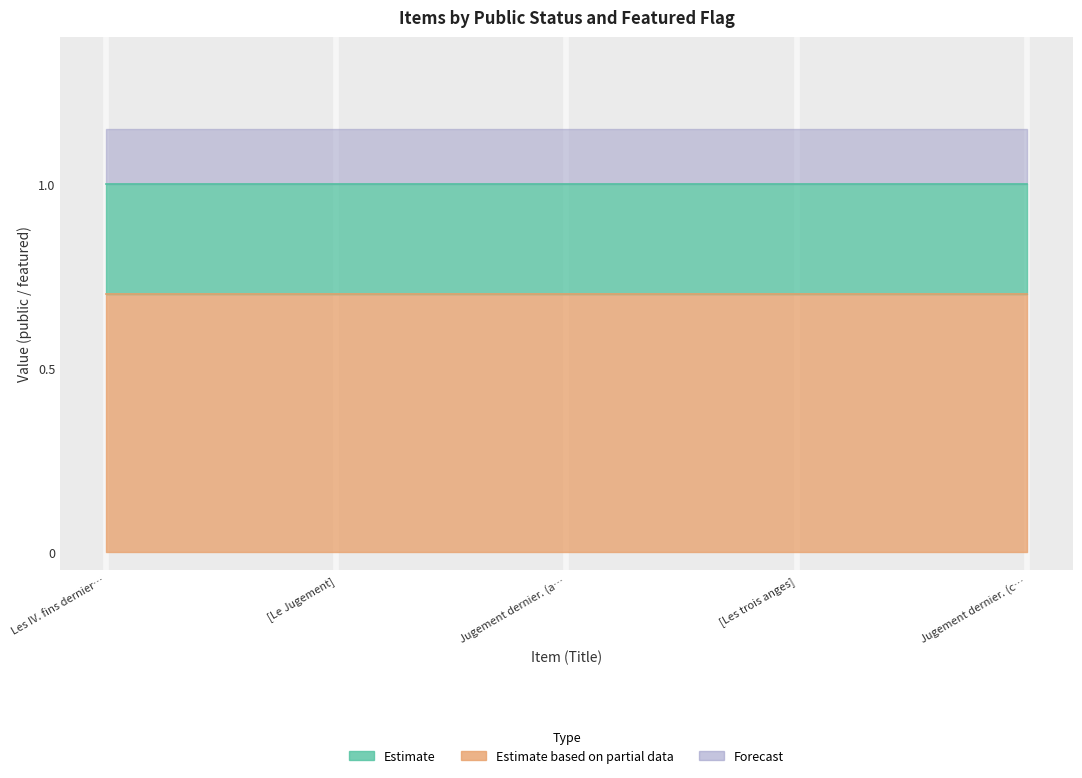

How many distinct data groups are displayed?

3